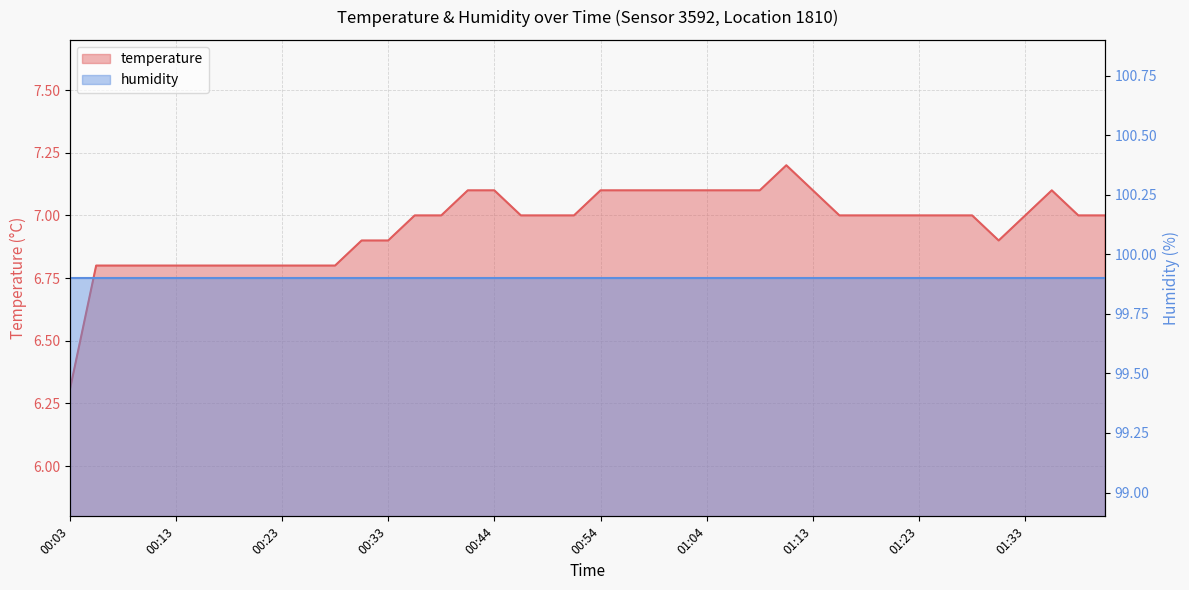

How many data points does each series have?

40